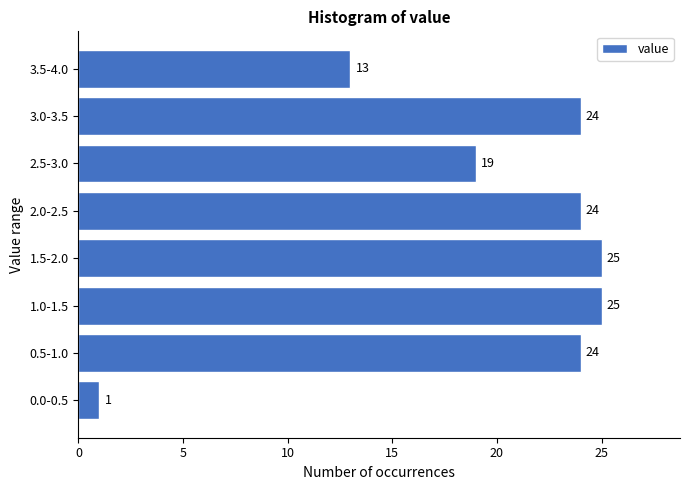

Reading bottom to top, list all the values displayed in this chart.

0.0-0.5=1	0.5-1.0=24	1.0-1.5=25	1.5-2.0=25	2.0-2.5=24	2.5-3.0=19	3.0-3.5=24	3.5-4.0=13